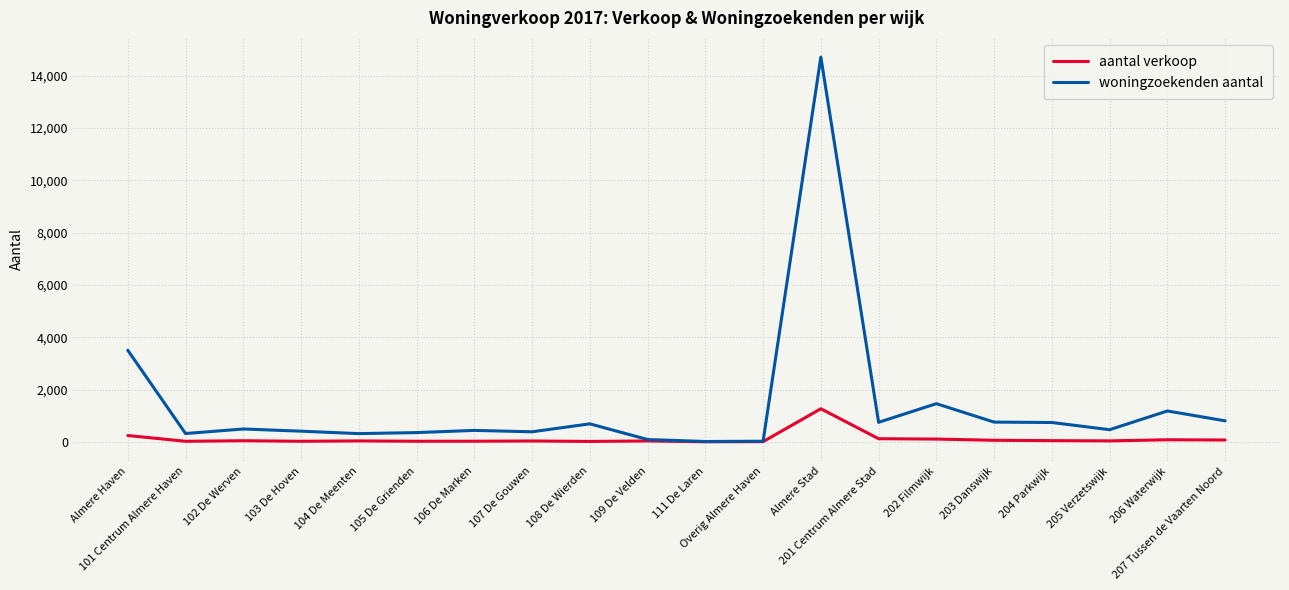

Where is the first local minimum for woningzoekenden aantal?

101 Centrum Almere Haven